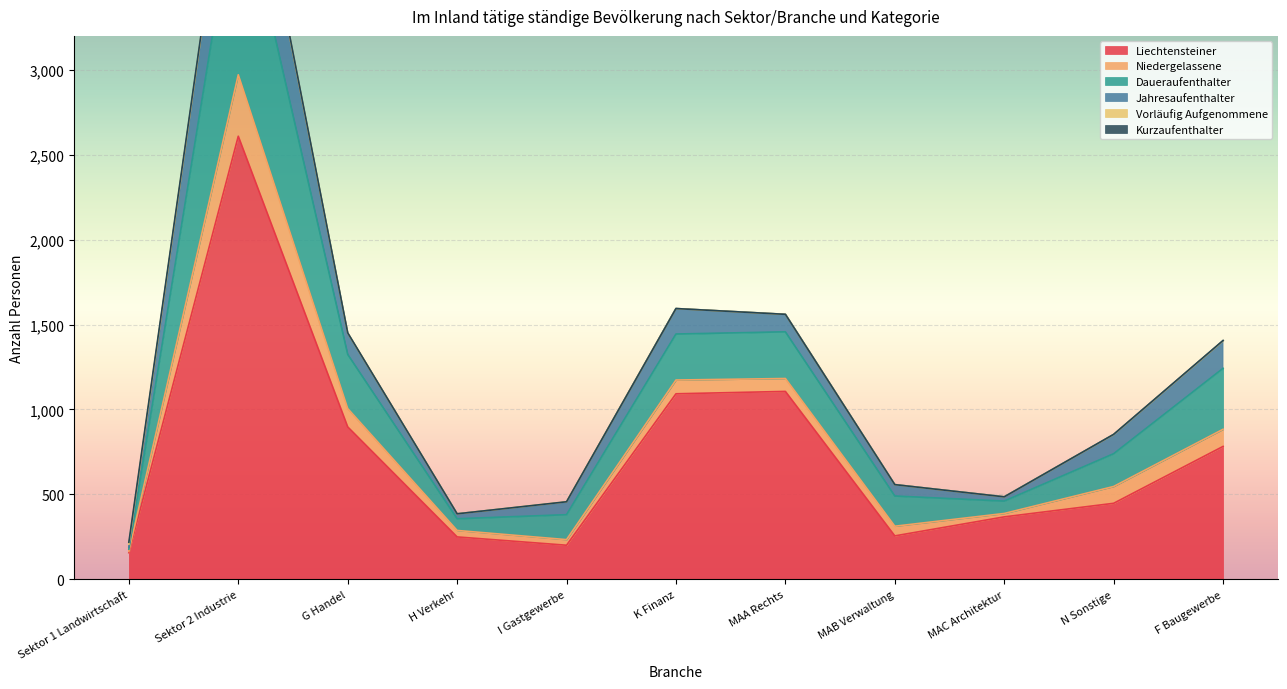

Which category has the highest value in the Liechtensteiner series?

Sektor 2 Industrie